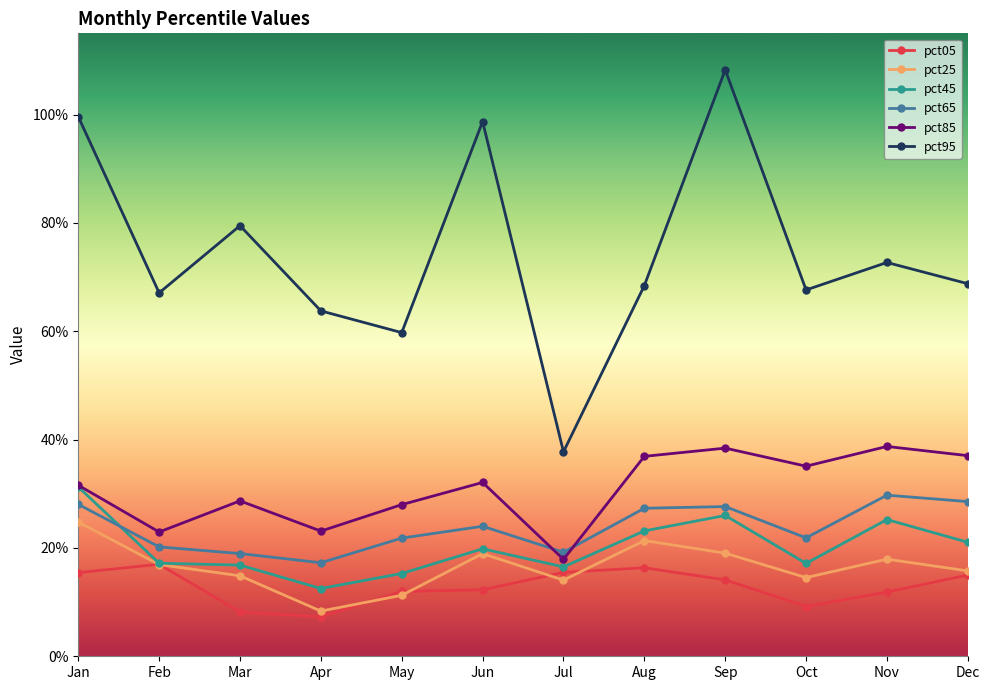

Rank the series by their maximum value, from lowest to highest.

pct05, pct25, pct65, pct45, pct85, pct95